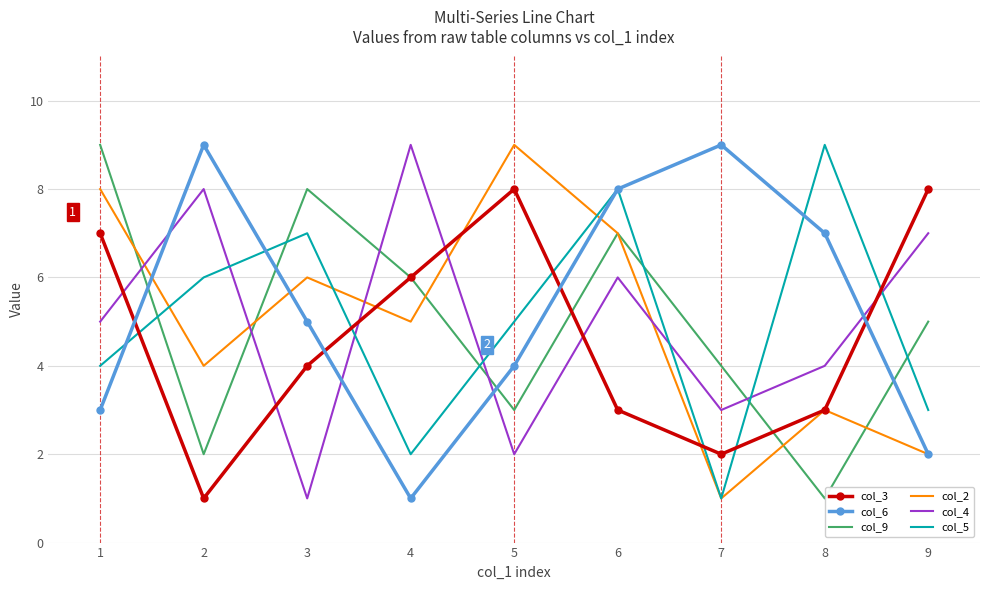

After their last crossing, which series has the higher values: col_4 or col_6?

col_4